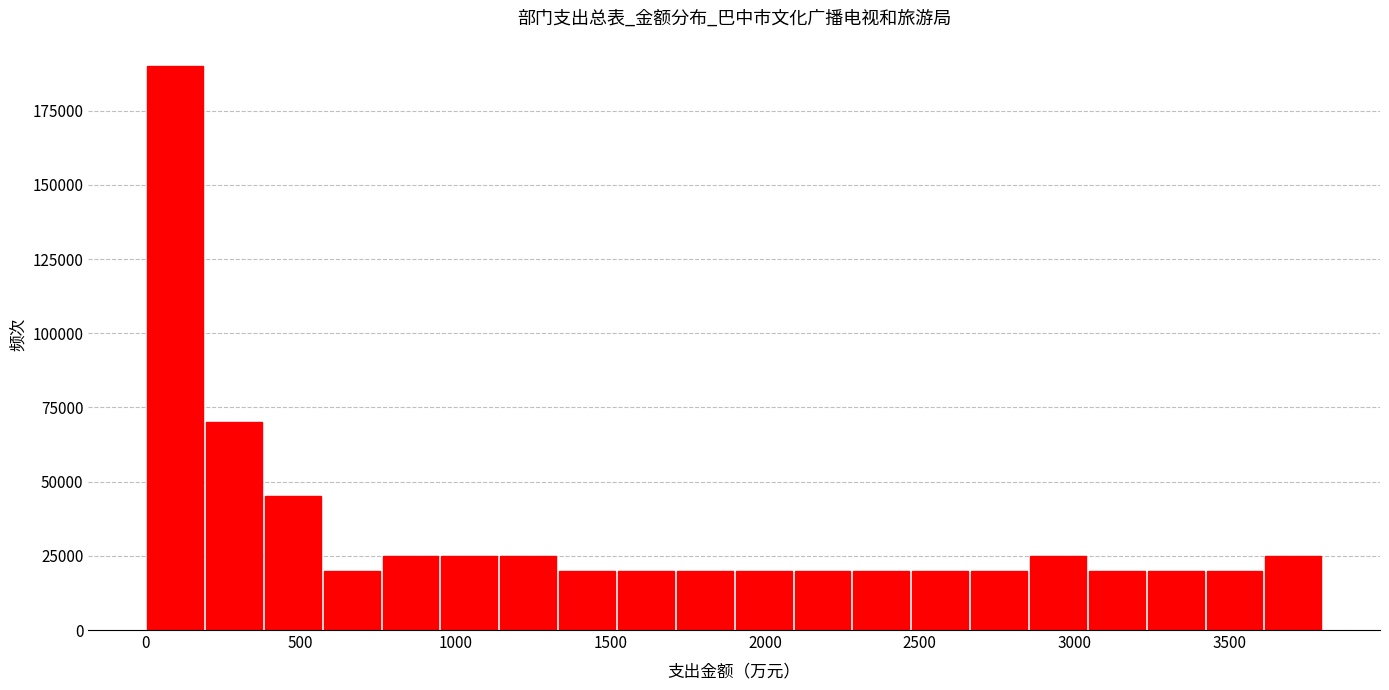

Around what value on the x-axis is the tallest bar? Give the approximate position of its centre, as read against the axis.

100